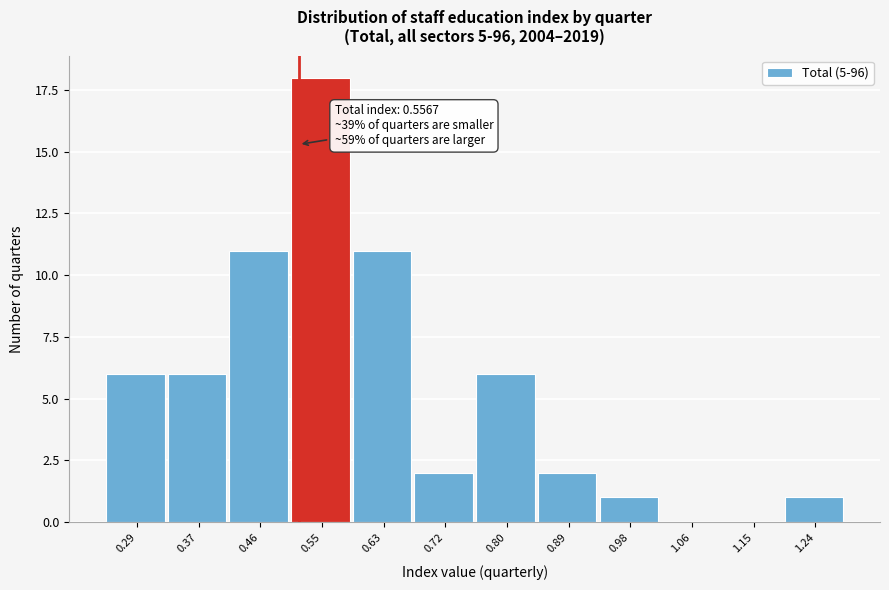

Reading right to left, list all the values displayed in this chart.

1.24=1	1.15=0	1.06=0	0.98=1	0.89=2	0.80=6	0.72=2	0.63=11	0.55=18	0.46=11	0.37=6	0.29=6